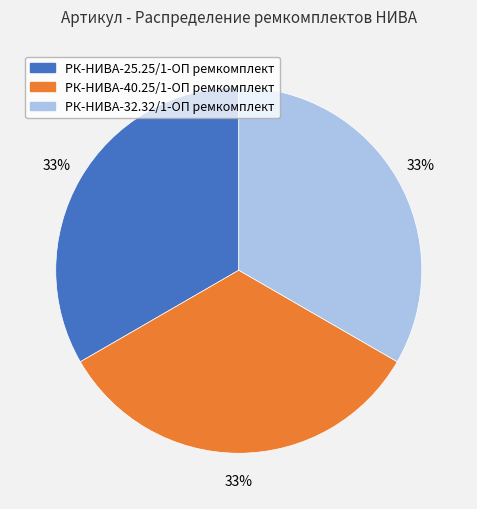

Approximately how many times larger is the value at РК-НИВА-25.25/1-ОП ремкомплект compared to РК-НИВА-32.32/1-ОП ремкомплект?

1.0